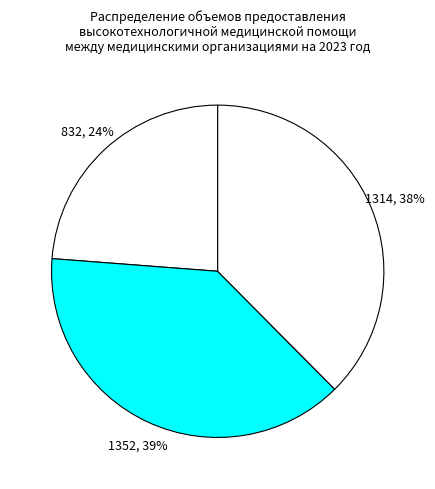

Count the number of slices in the pie.

3